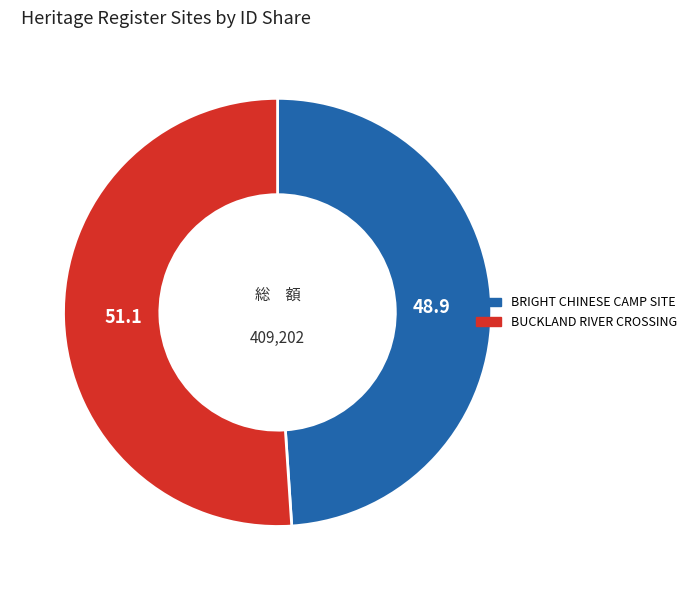

Rank the categories by value from lowest to highest.

BRIGHT CHINESE CAMP SITE, BUCKLAND RIVER CROSSING